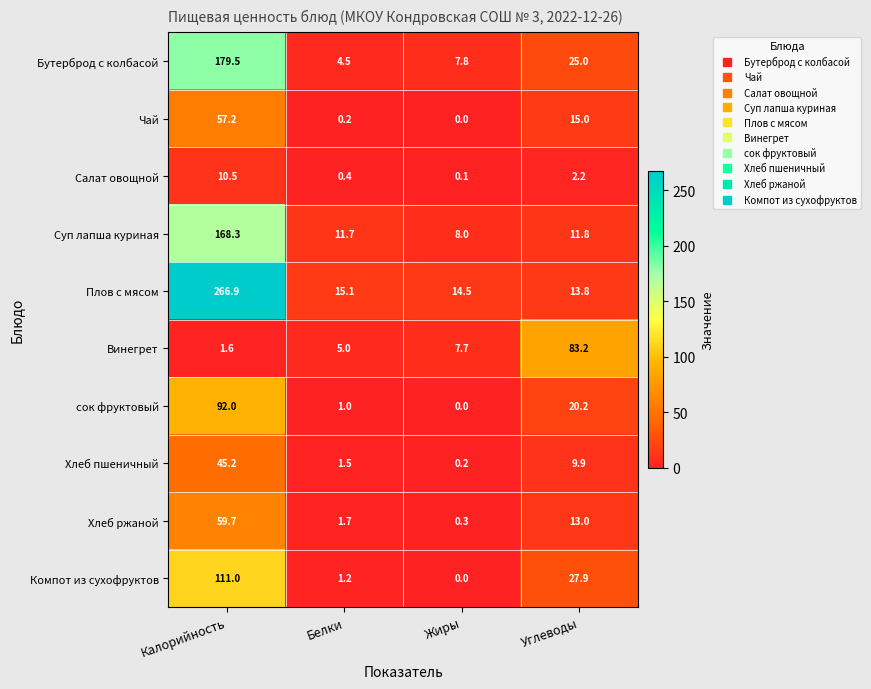

True or false: сок фруктовый has a value of 0.0 at Жиры.

True